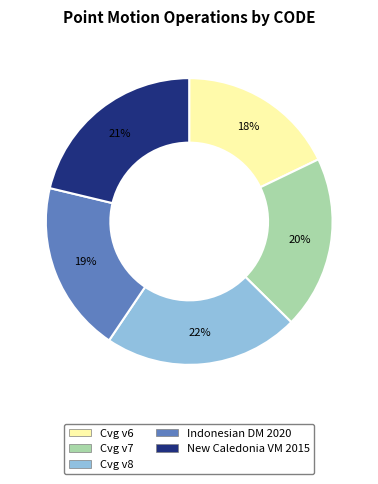

To the nearest percent, what is the difference between the largest and smallest slice percentages?

4%